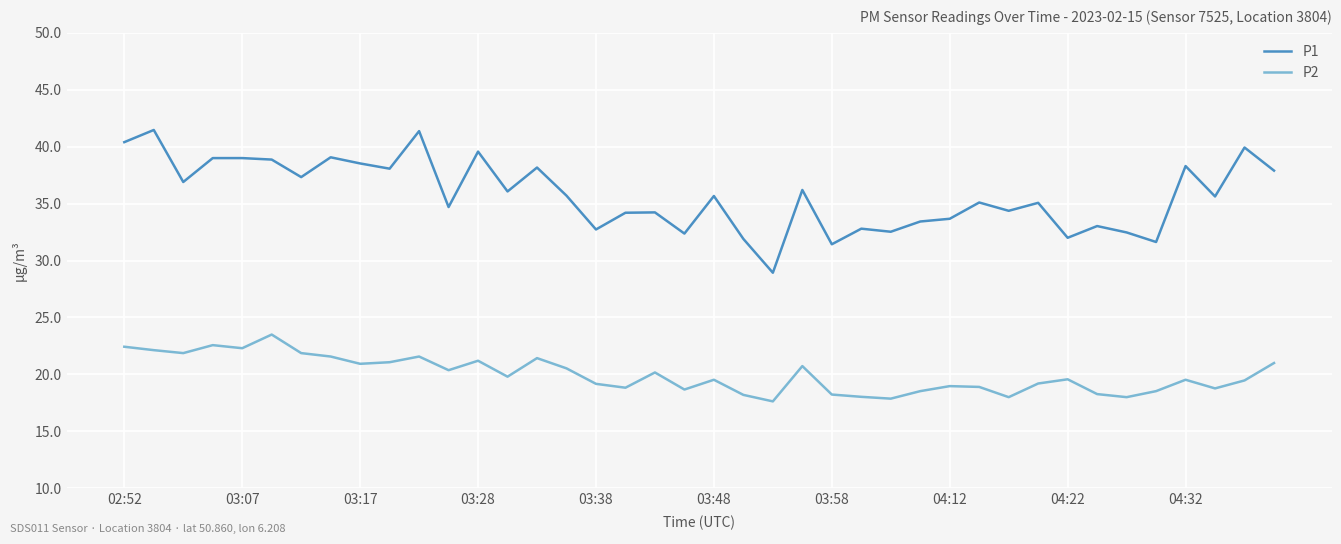

Count the number of data series in this chart.

2